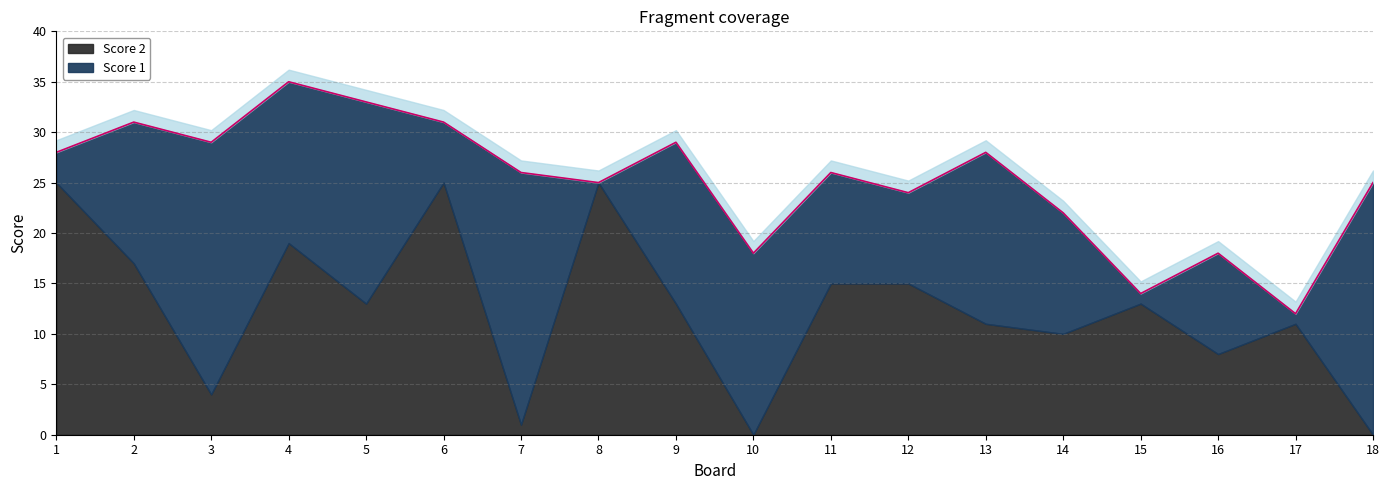

Rank the series at 18 from highest to lowest value.

Score 1, Score 2